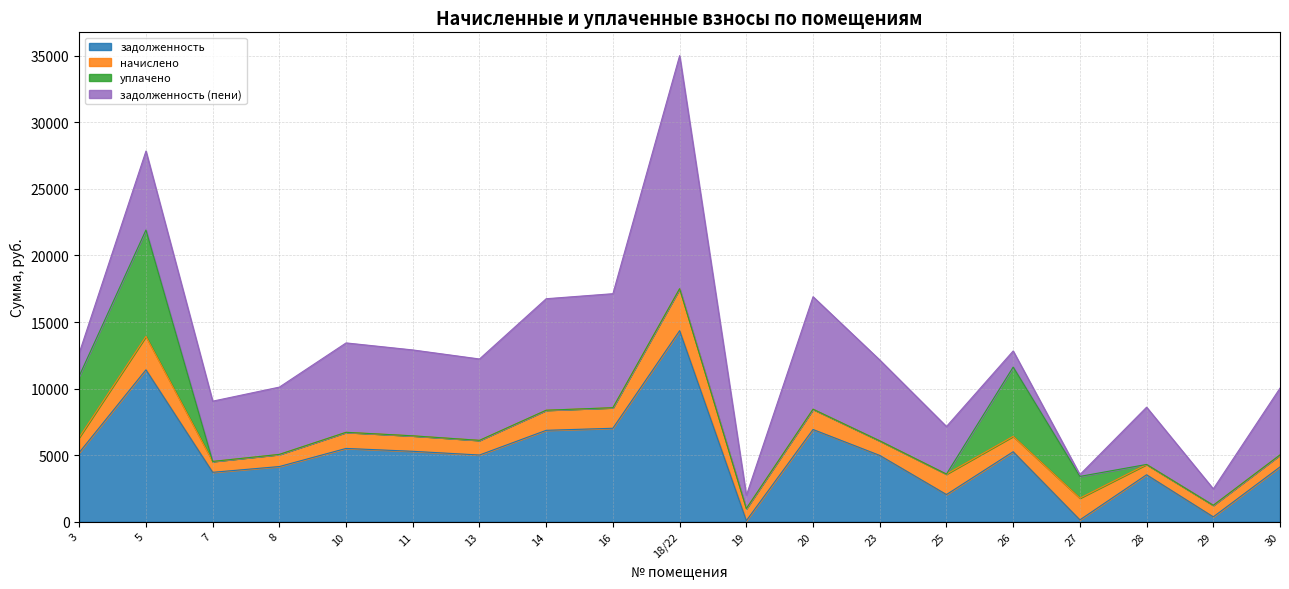

Rank the categories by задолженность value from lowest to highest.

19, 27, 29, 25, 28, 7, 30, 8, 23, 13, 3, 26, 11, 10, 14, 20, 16, 5, 18/22